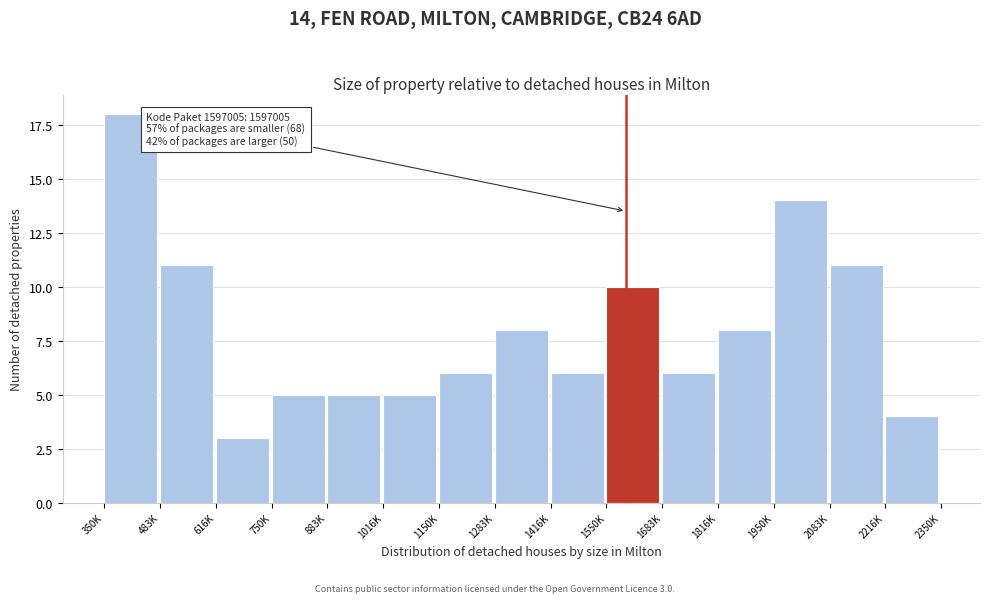

Reading left to right, what are all the values shown in this chart?

350K=18	483K=11	616K=3	750K=5	883K=5	1016K=5	1150K=6	1283K=8	1416K=6	1550K=10	1683K=6	1816K=8	1950K=14	2083K=11	2216K=4